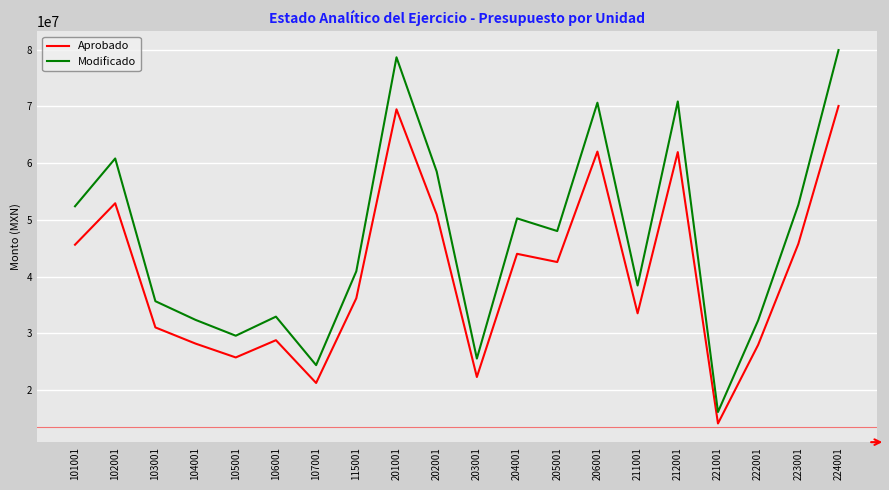

What is the minimum value for Modificado?

16146716.9